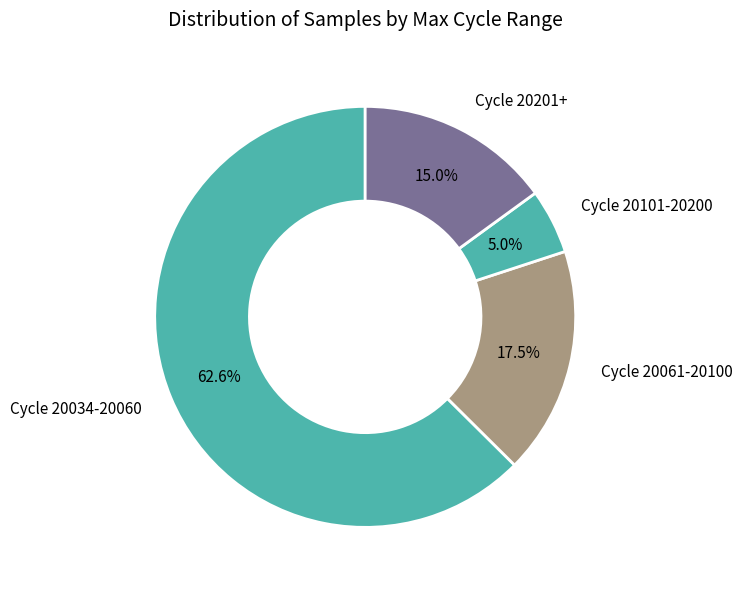

What portion of the pie excludes Cycle 20101-20200?

95.0%